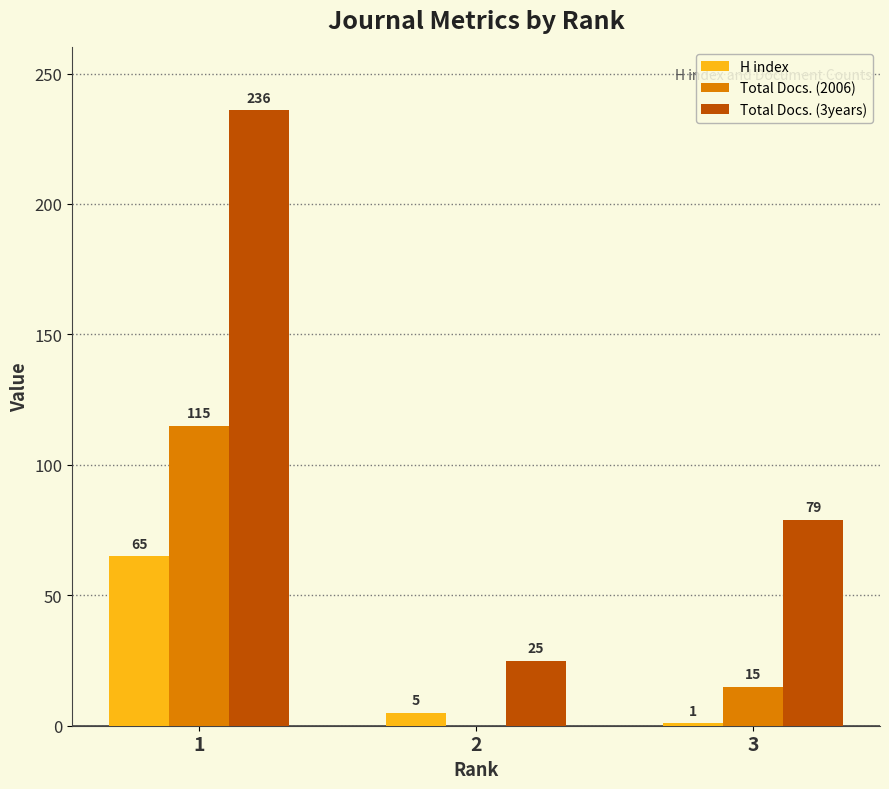

Where is Total Docs. (3years) nearest to the value 130?

3